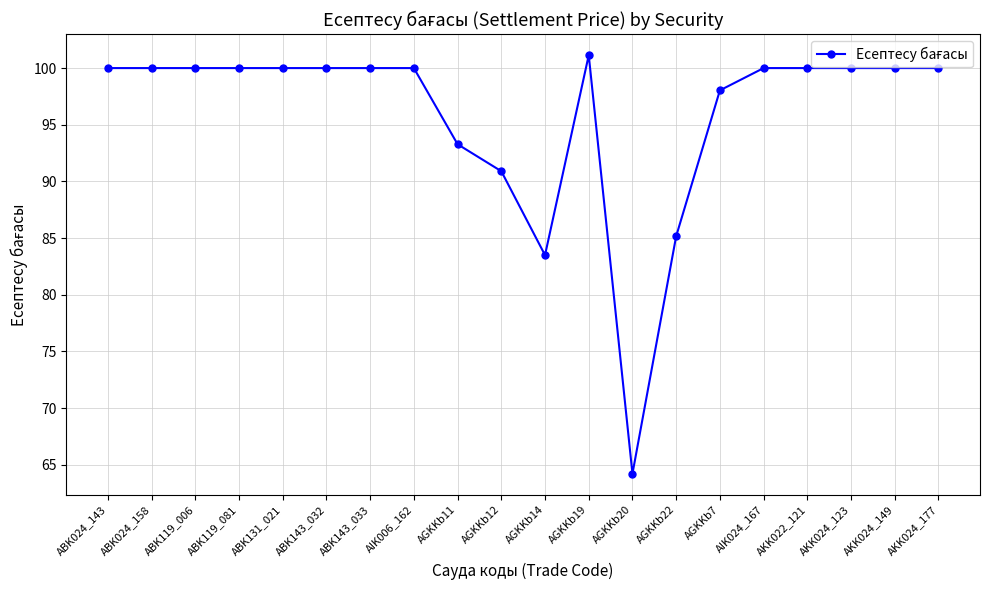

How many distinct data groups are displayed?

1